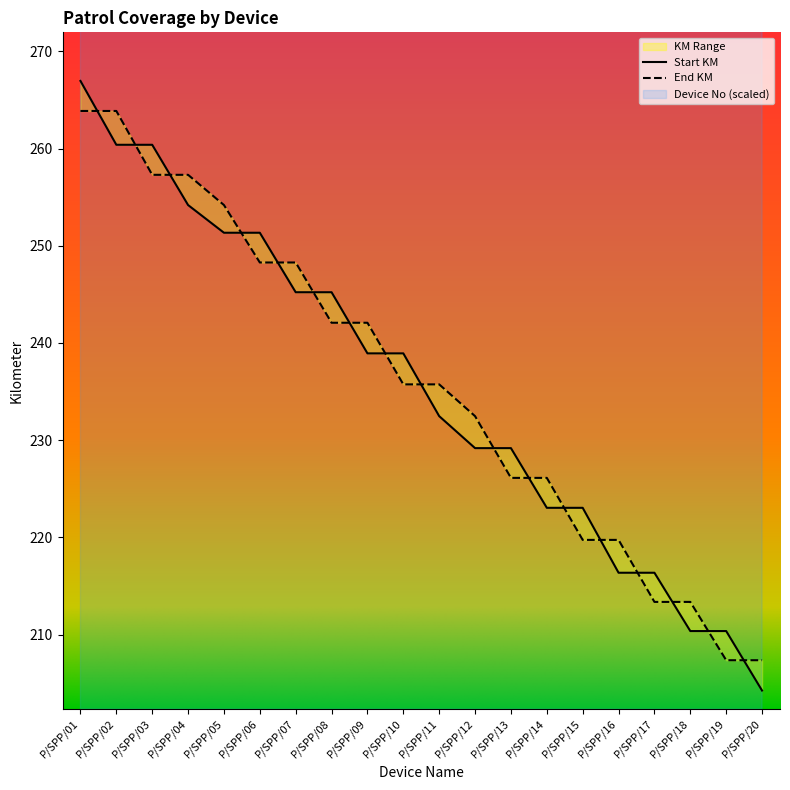

What is the smallest value displayed?

204.2